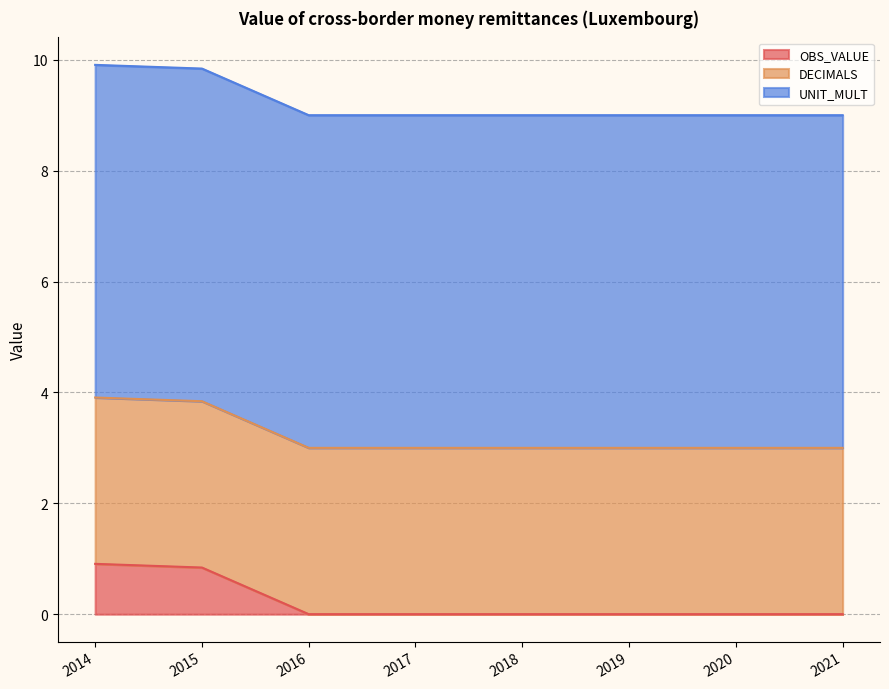

True or false: OBS_VALUE has more than 1 interior local peaks.

False